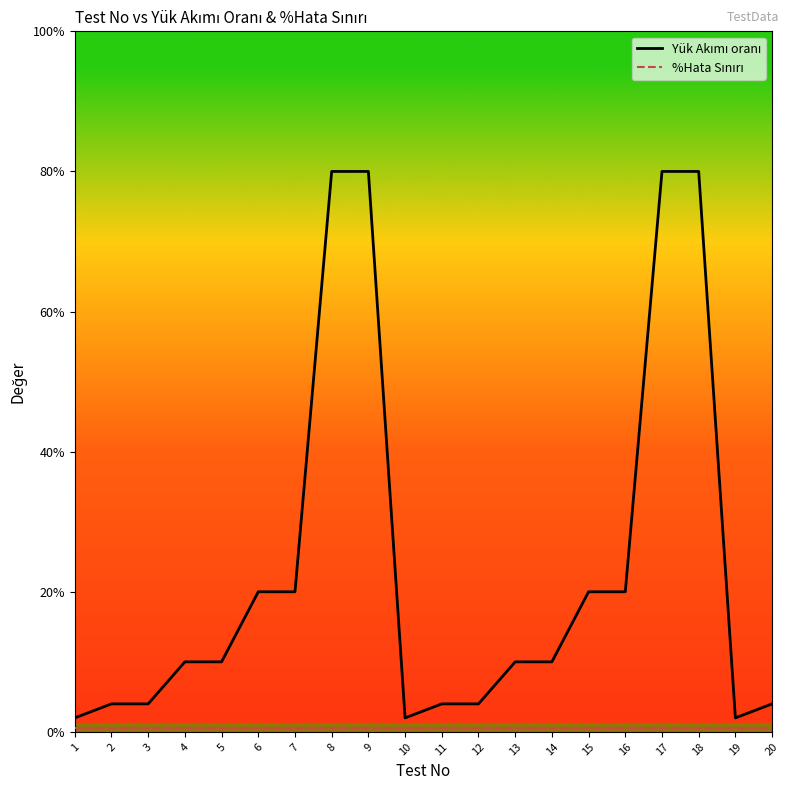

Is this an area chart (filled region under the line)?

No